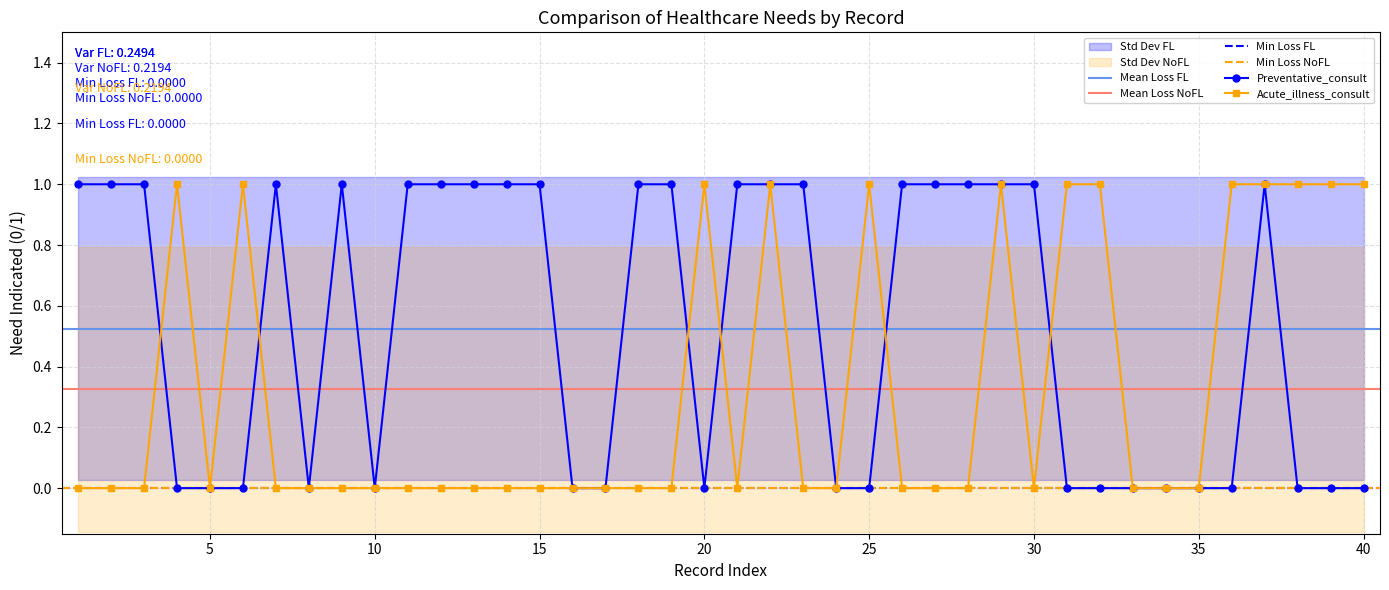

How many lines are shown in the chart?

2